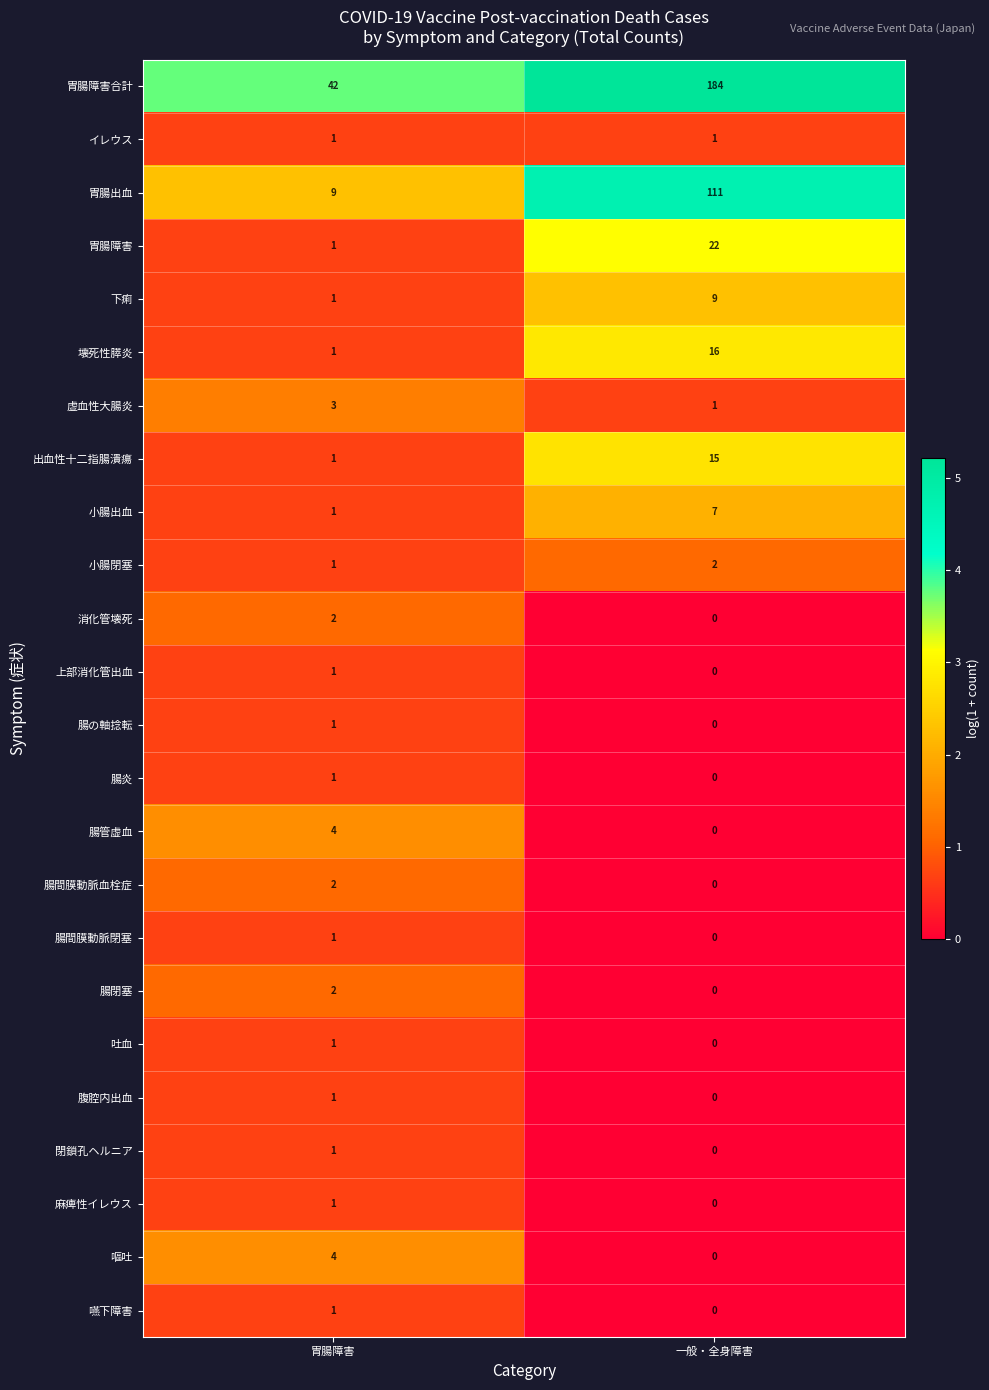

Which series changed the most between 胃腸障害 and 一般・全身障害?

胃腸障害合計